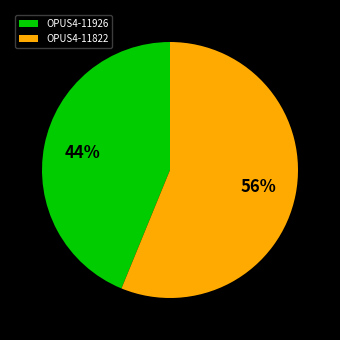

Do OPUS4-11822 and OPUS4-11926 together represent more than half of the pie?

Yes